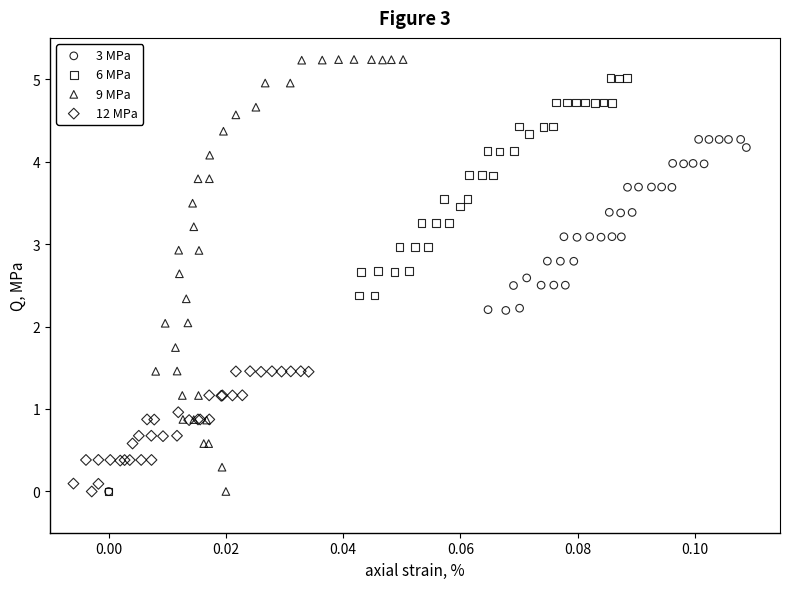

Which series has the widest spread of Y values?

9 MPa